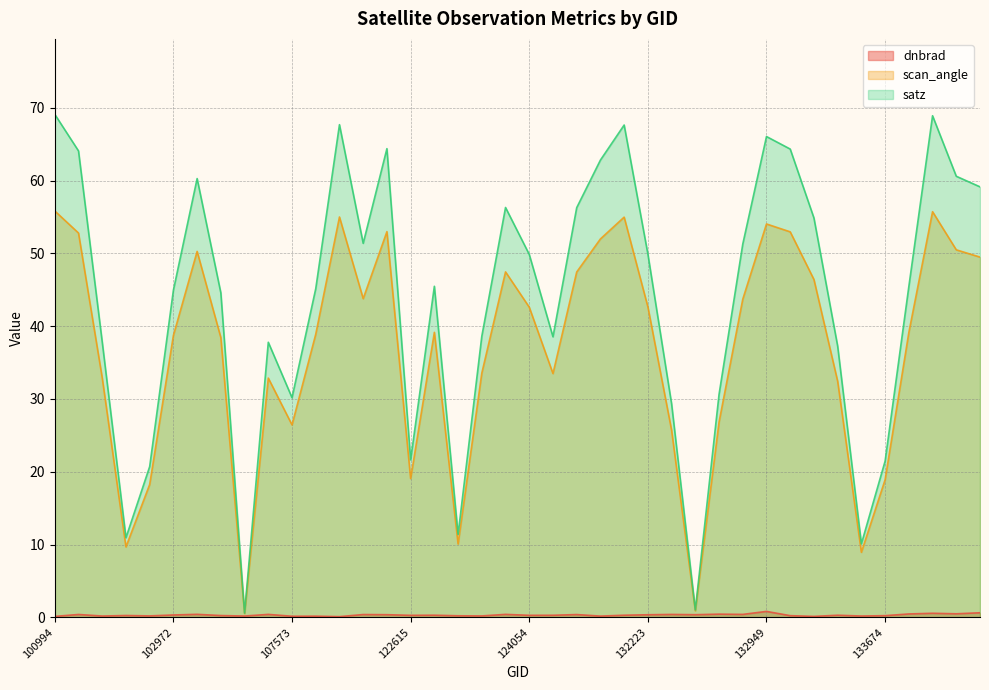

How many interior local valleys does the dnbrad series have?

14